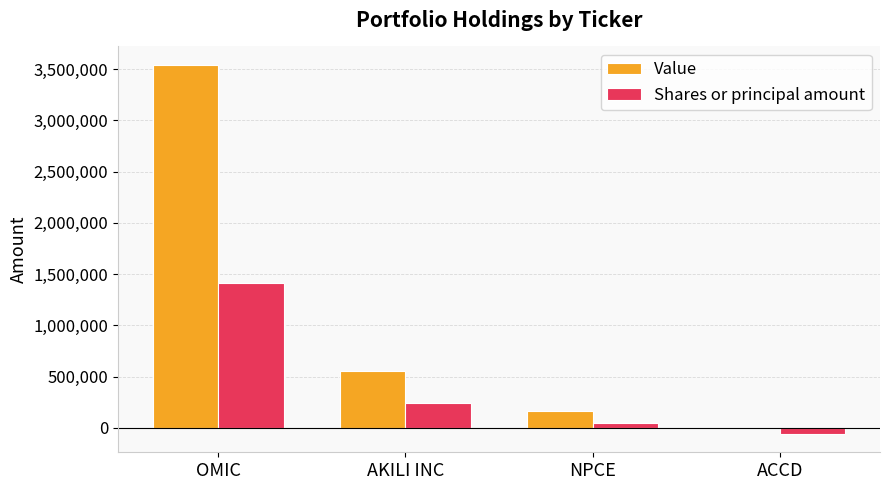

What is the sum of all Shares or principal amount values?

1646680